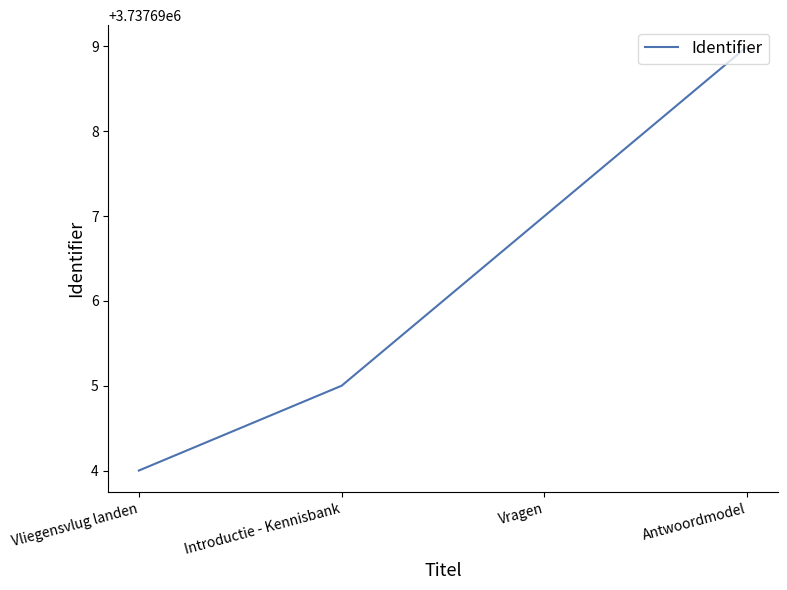

What is the sum of the values at Vliegensvlug landen and Vragen?

7475391